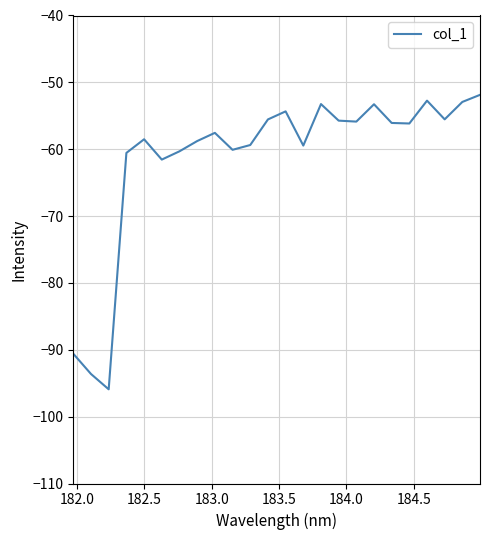

What is the difference between the maximum and minimum values?

44.0